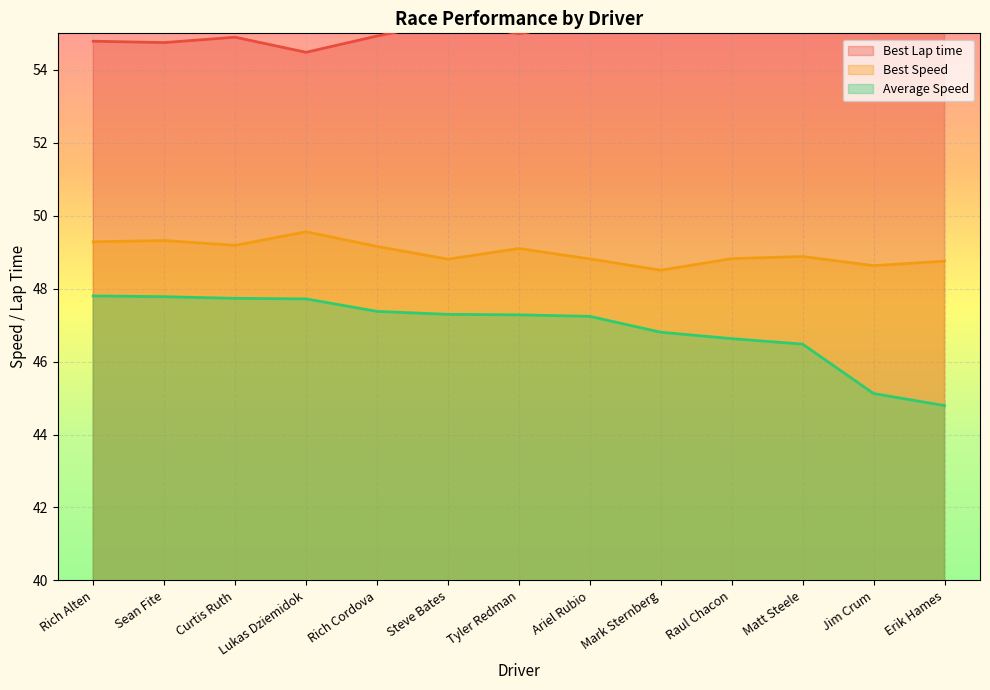

True or false: Best Lap time and Average Speed cross at least once.

False